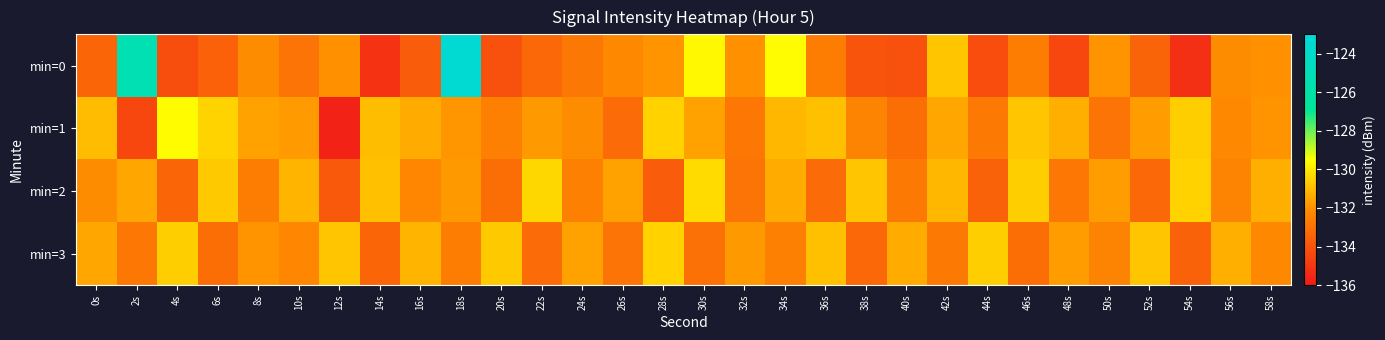

What is the total value across all series at 24s?

-529.0